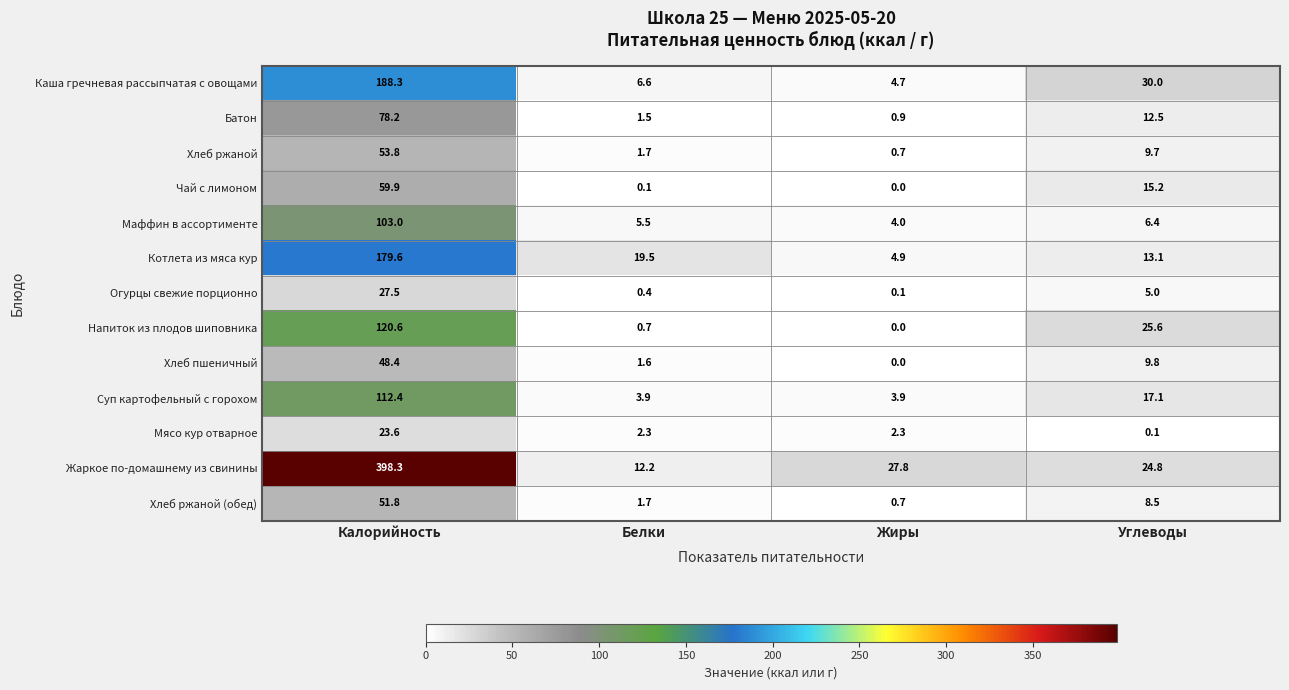

At which label is Маффин в ассортименте closest to 53?

Углеводы